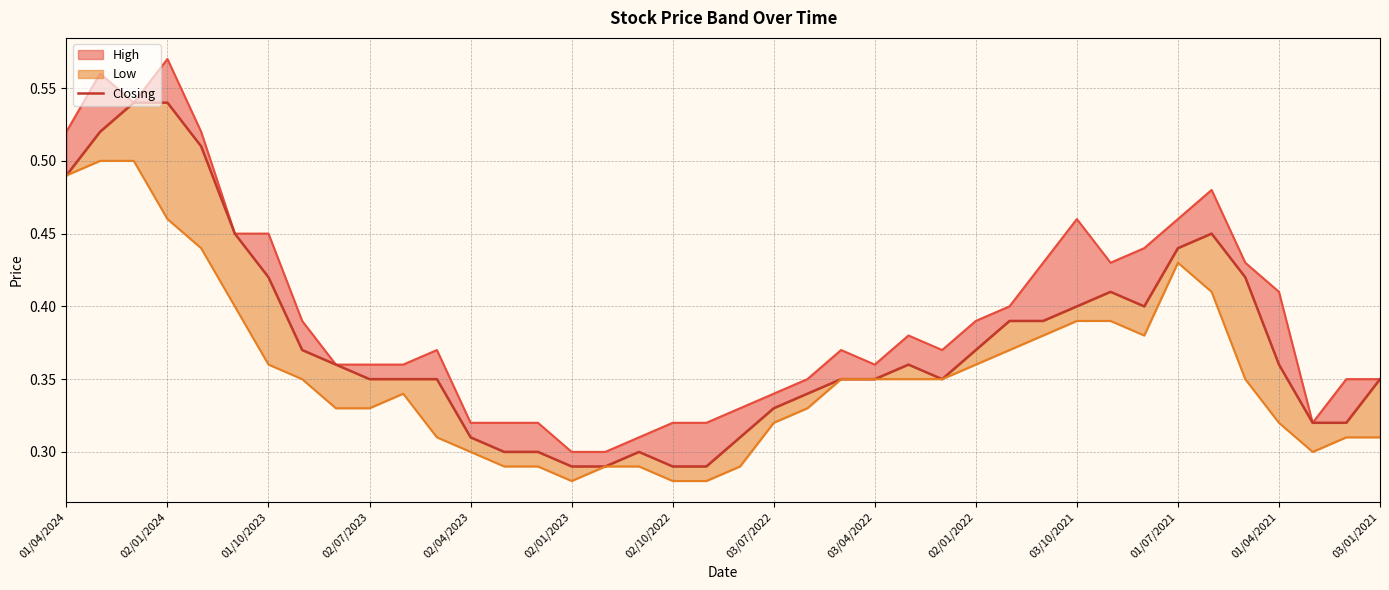

What position from the right is 02/01/2023?

25